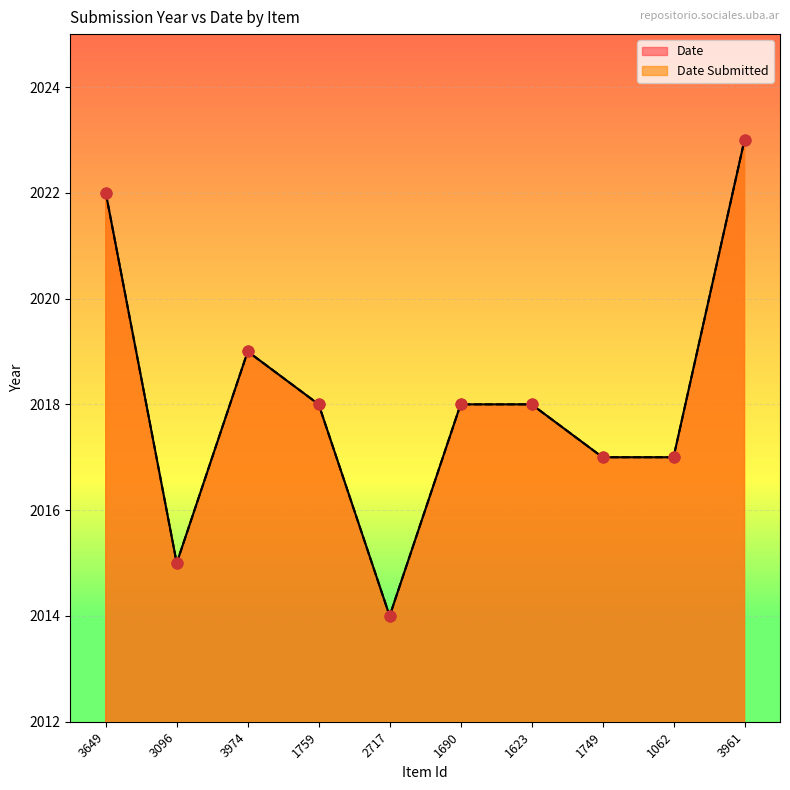

Which series has the largest total across all categories?

Date